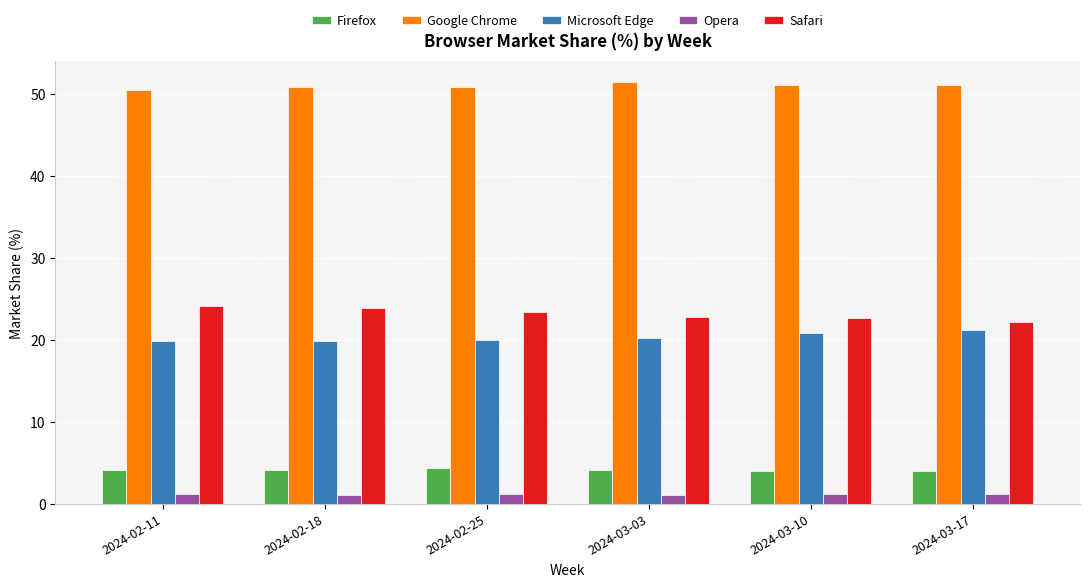

What is the spread (max minus min) of values at 2024-02-25?

49.6